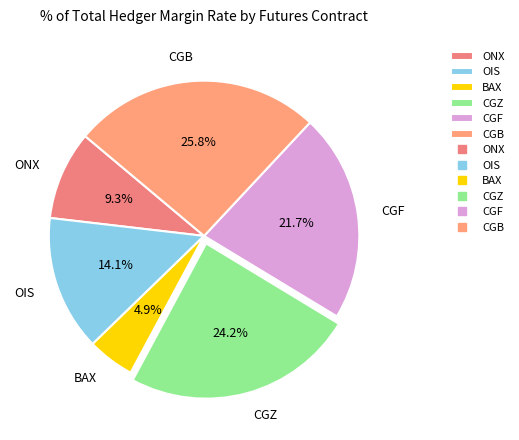

What is the ratio of the value at ONX to the value at BAX?

1.9